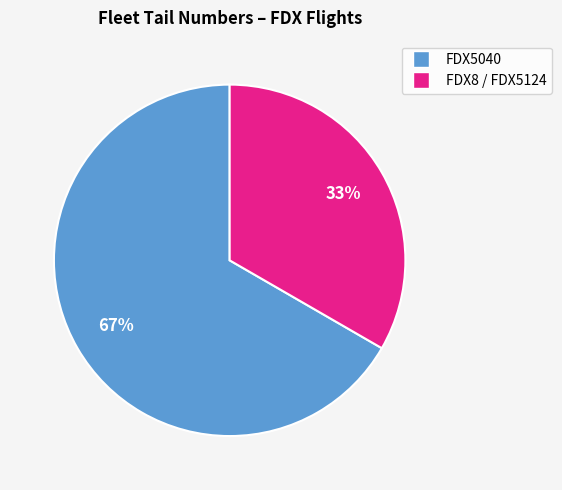

Rank the categories by value from highest to lowest.

FDX5040, FDX8 / FDX5124